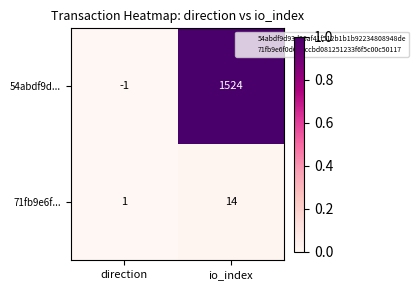

What is the approximate value of 71fb9e6f... at io_index?

14